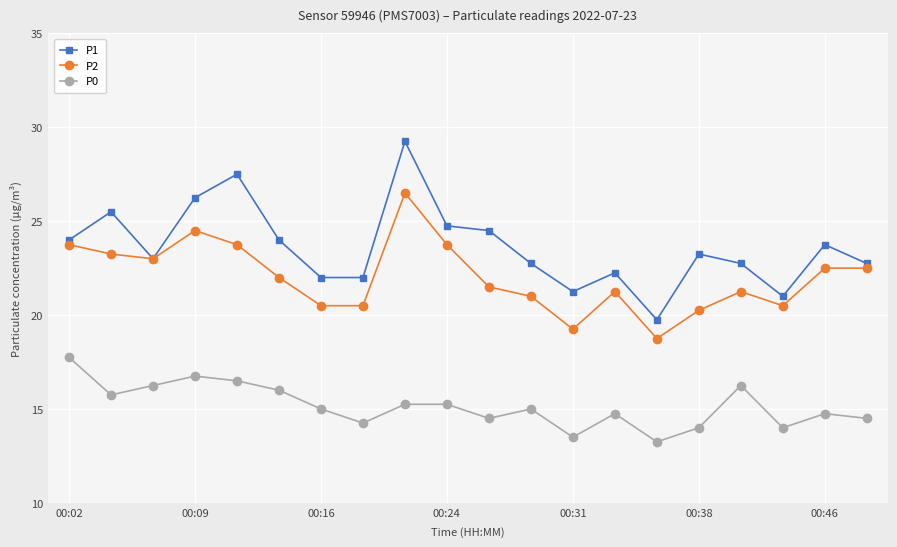

Which series has the largest range (max minus min)?

P1